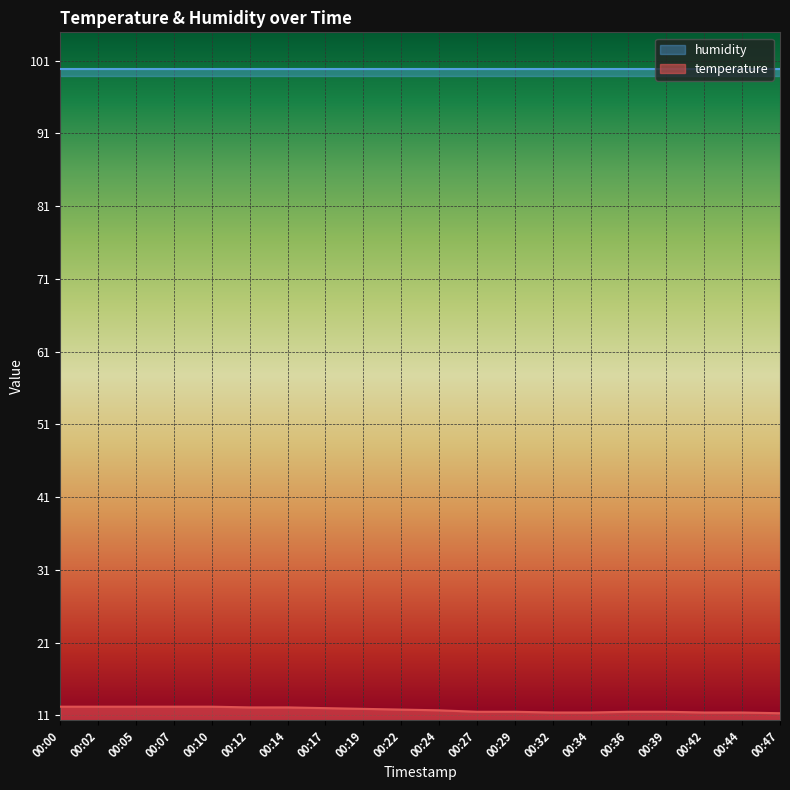

What is the difference between the values at 00:34 and 00:36?

0.1